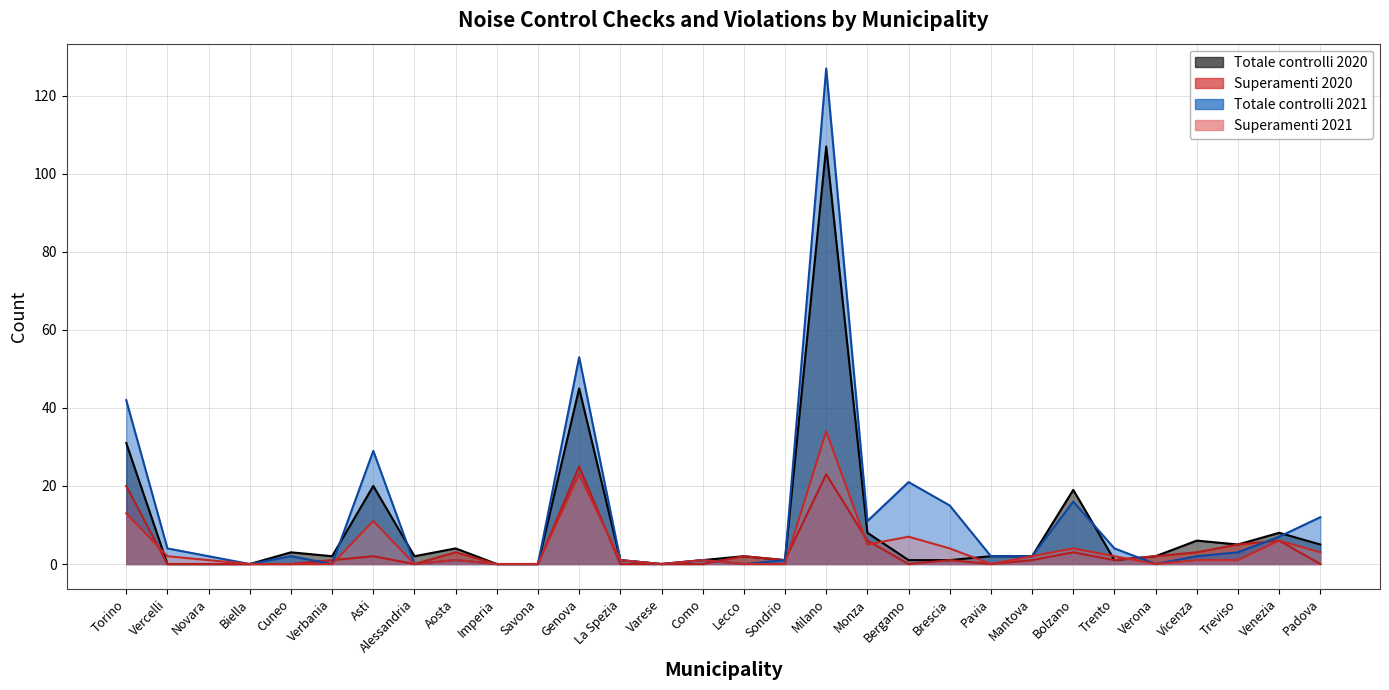

What is the label of the 2nd point from the right?

Venezia